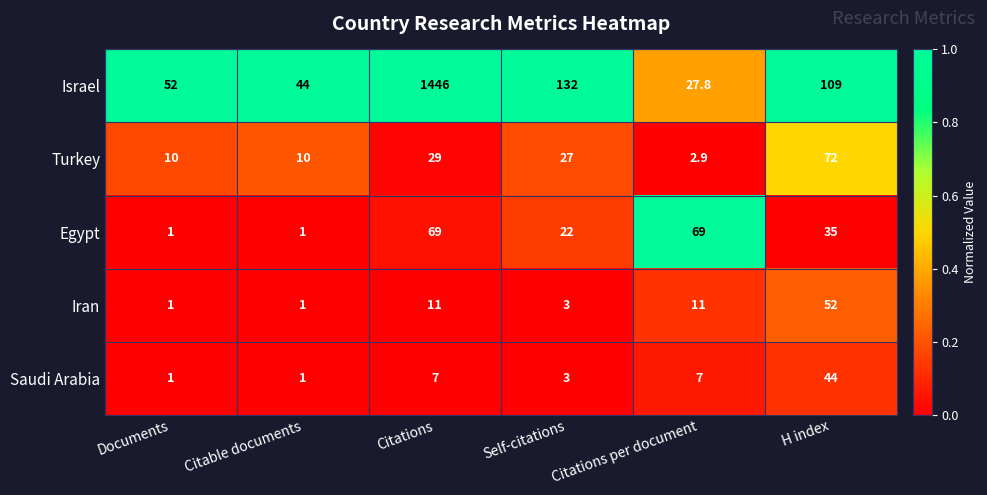

Which series changed the most between Citations and Self-citations?

Israel